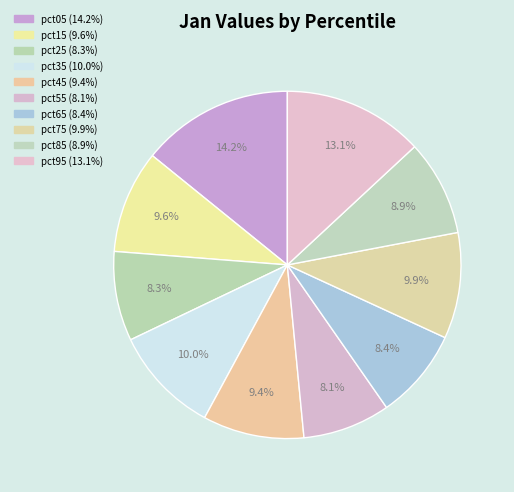

How many segments does this pie chart have?

10